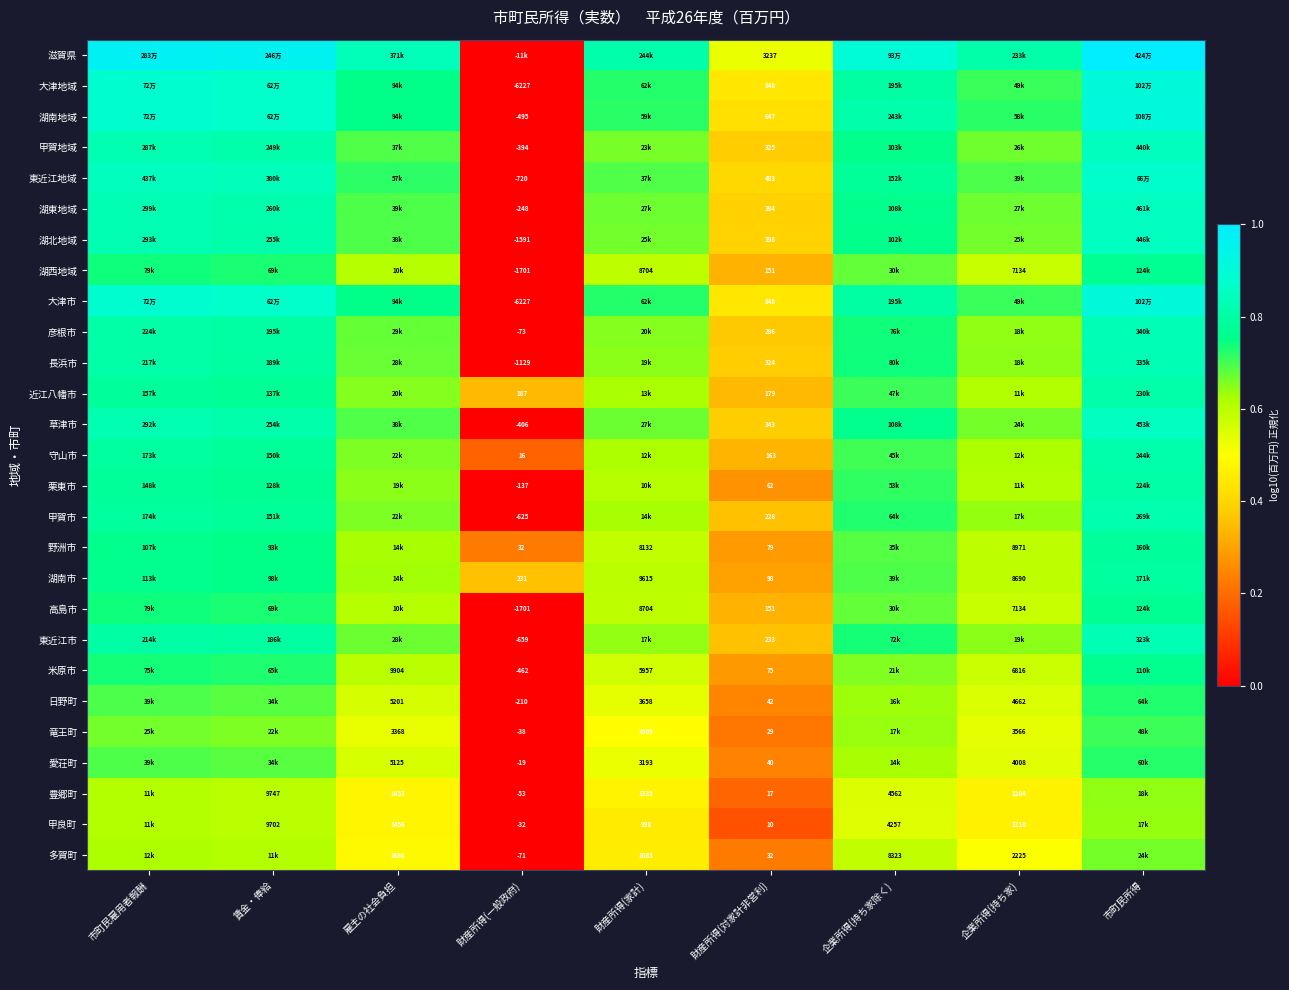

Is the value of 湖北地域 at 財産所得(対家計非営利) greater than the value of 愛荘町 at 財産所得(家計)?

No